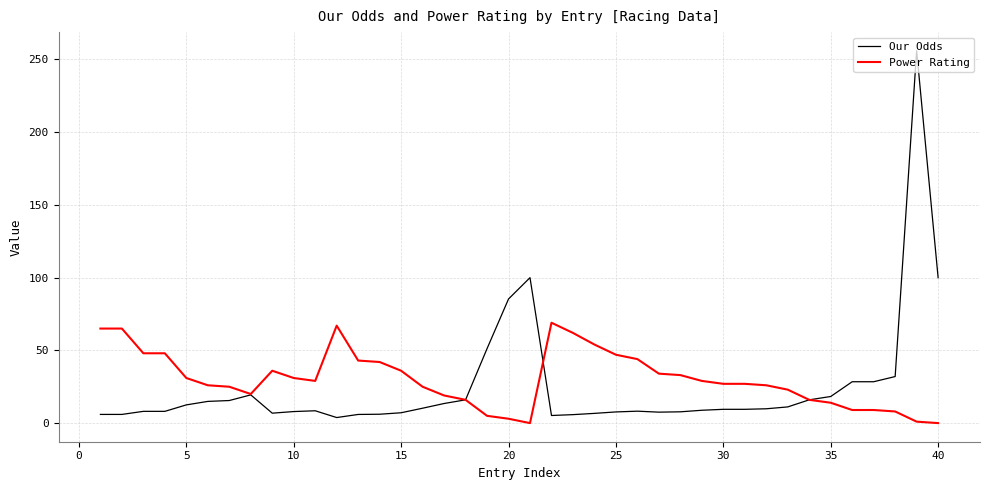

What is the maximum value for Power Rating?

69.0